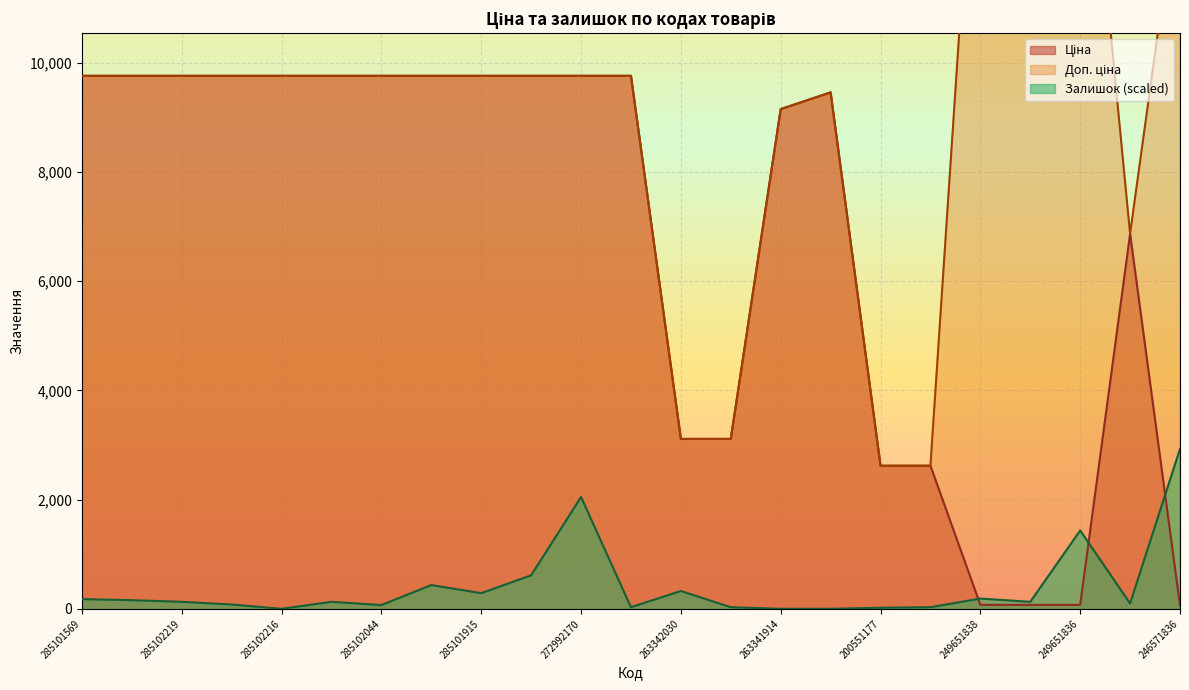

What is the maximum value for Доп. ціна?

16366.5